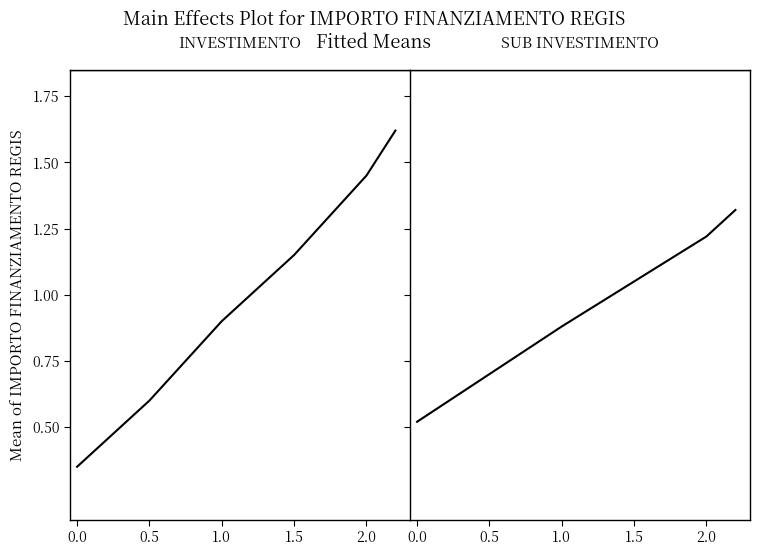

True or false: SUB INVESTIMENTO and INVESTIMENTO intersect in this chart.

True